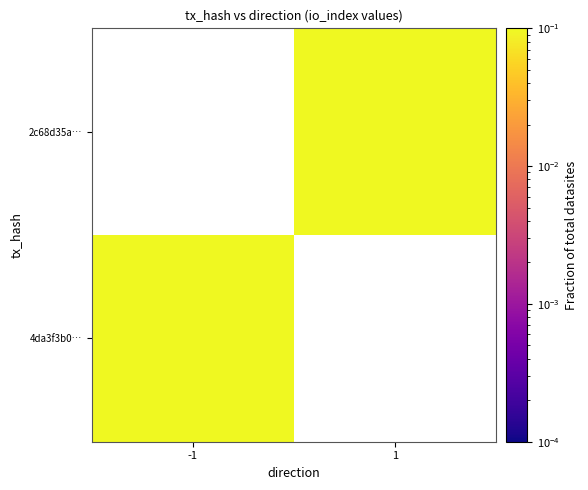

At how many categories does at least one series exceed 0?

2